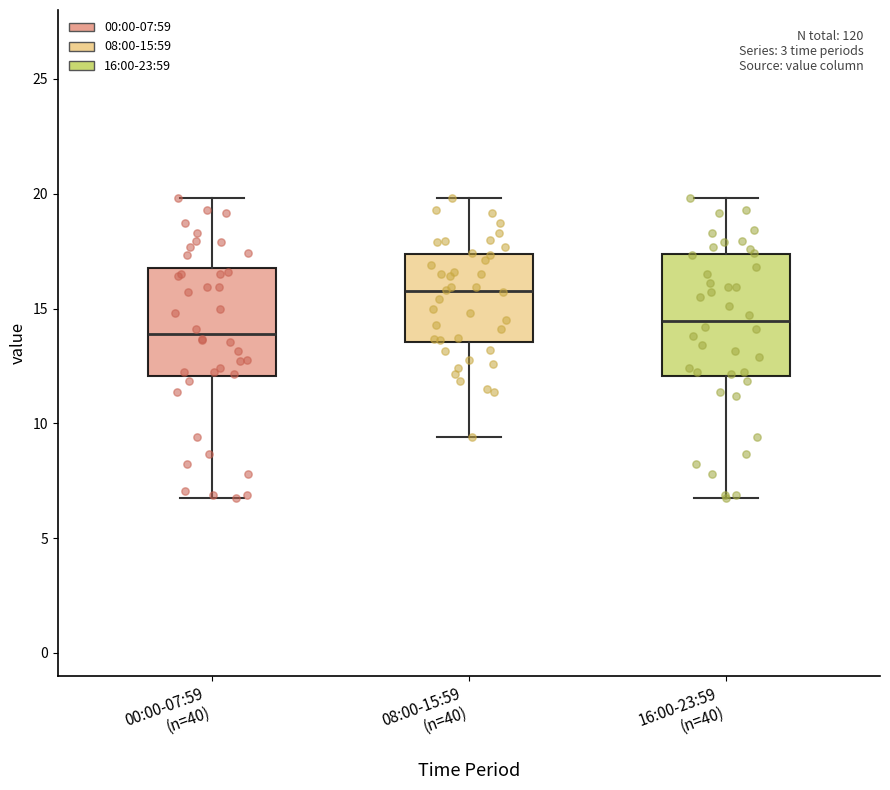

Which box's median line is the highest?

08:00-15:59 (n=40)